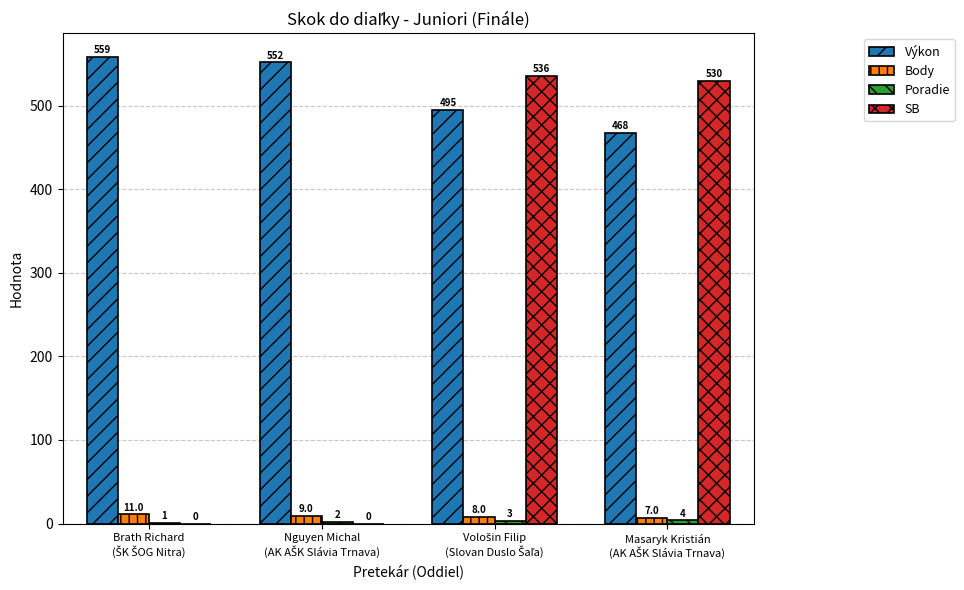

What is the sum of all Výkon values?

2074